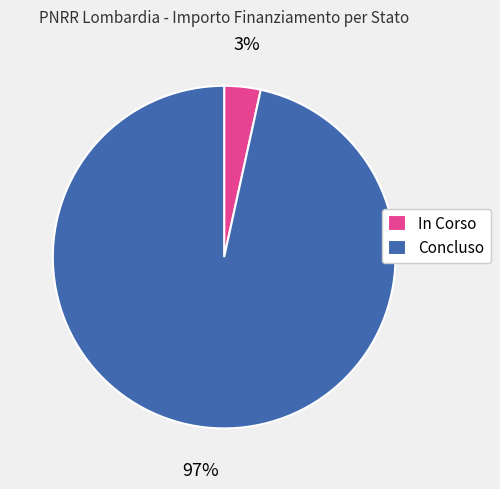

Is In Corso the majority of the pie?

No